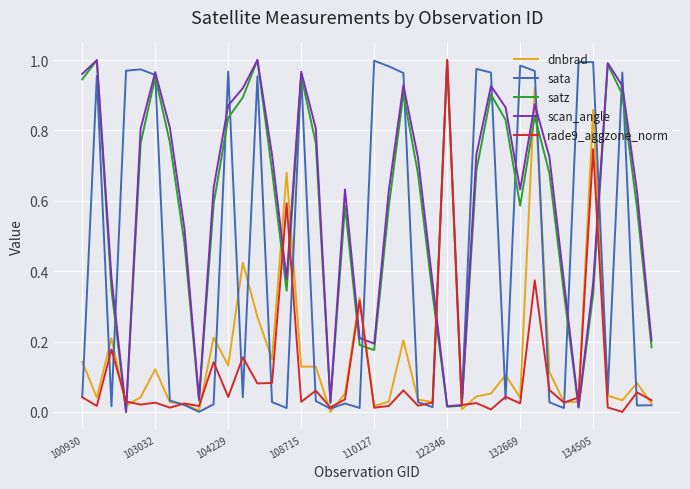

How many intersections are there between dnbrad and satz?

12